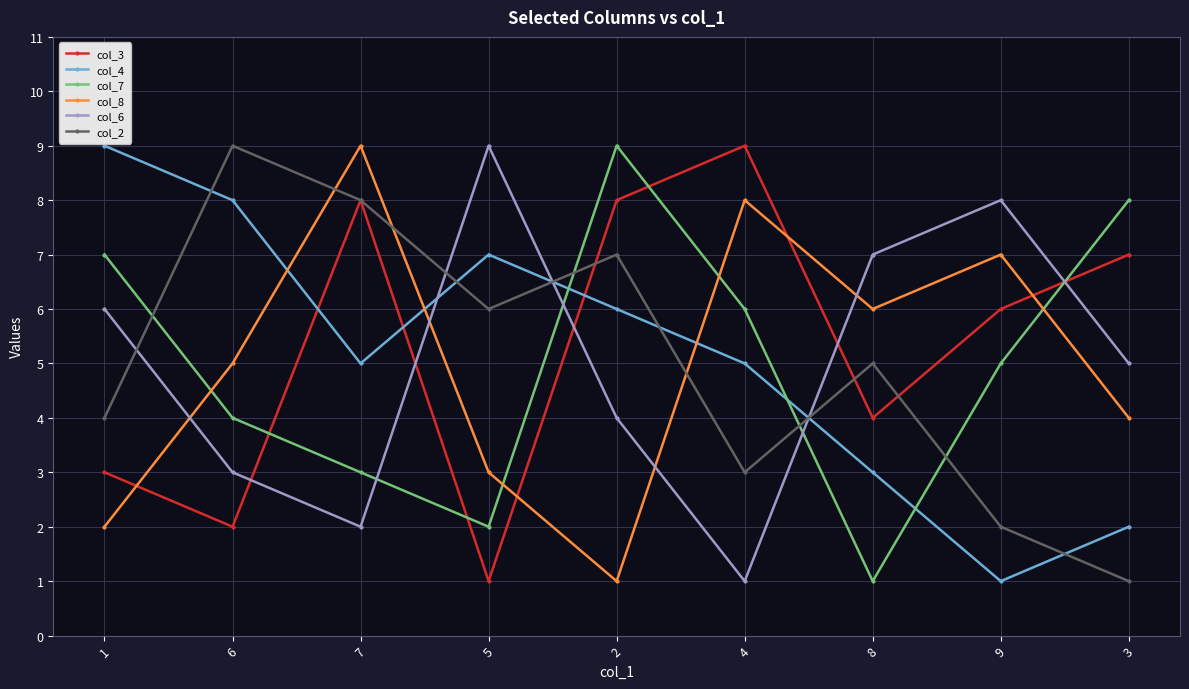

How many col_3 values are between 3 and 8?

6